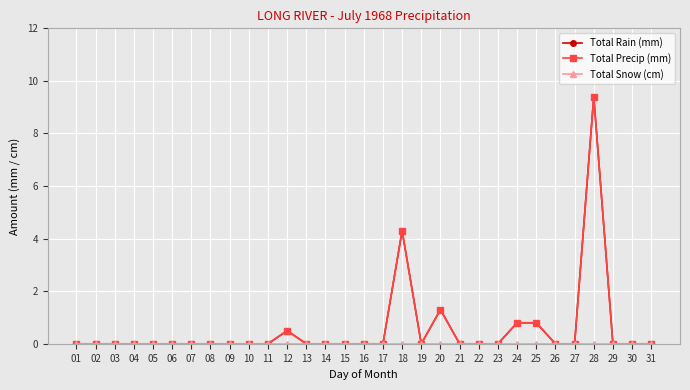

At which category is the sum across all series the highest?

28